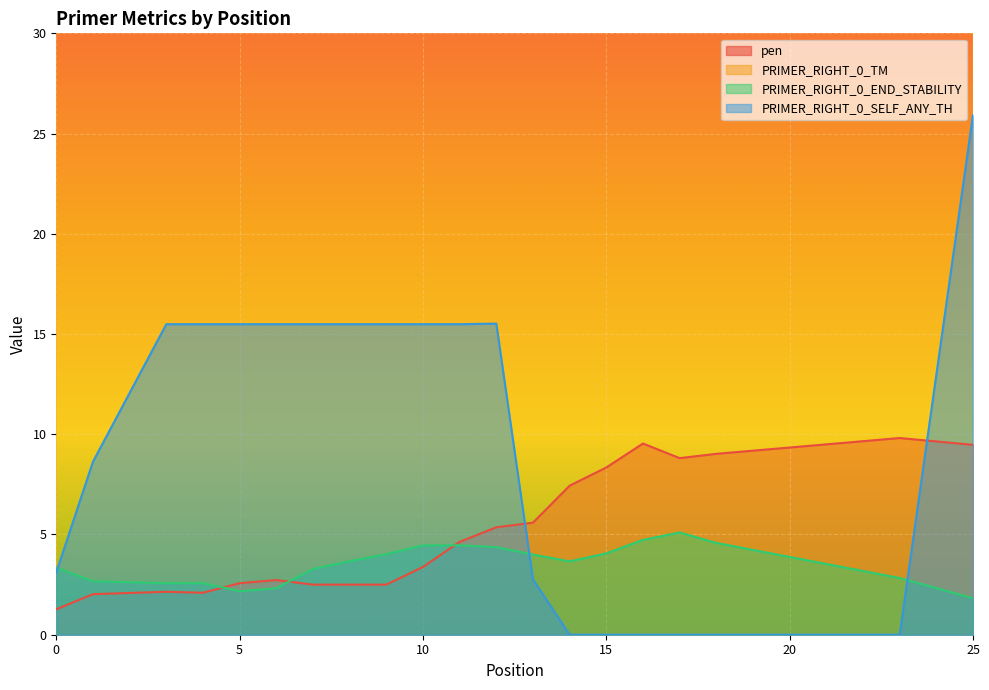

Where is the first local maximum for pen?

3